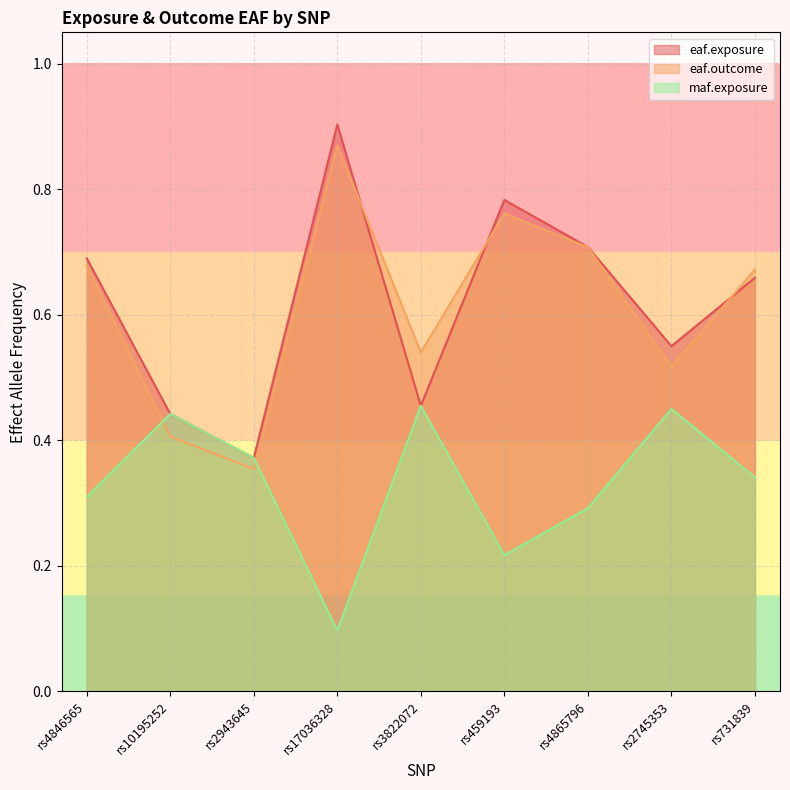

Rank the series by their maximum value, from highest to lowest.

eaf.exposure, eaf.outcome, maf.exposure